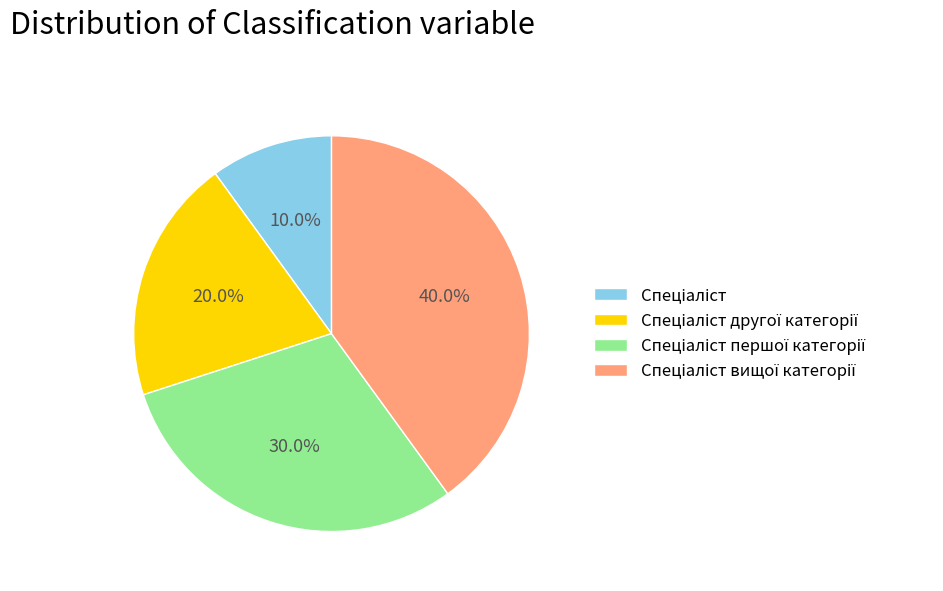

To the nearest percent, what is the average slice percentage?

25%